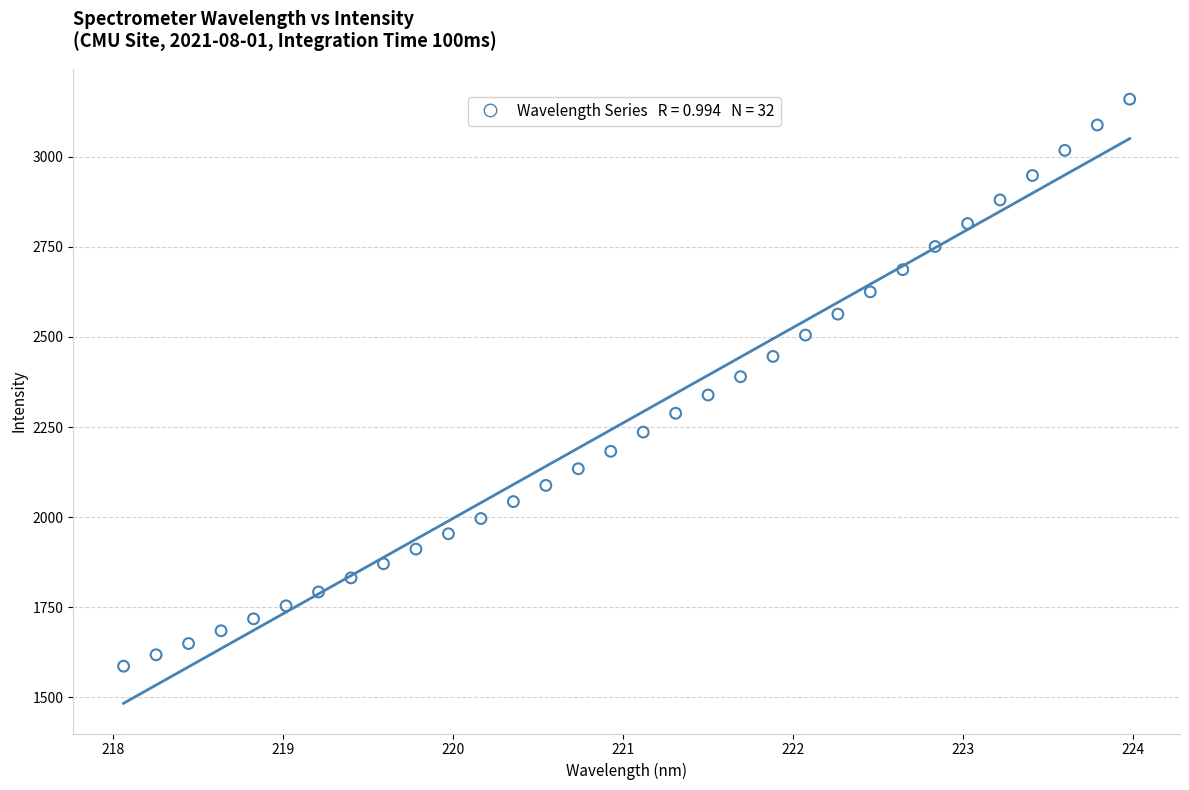

What is the range of Y values (max minus min)?

1574.3